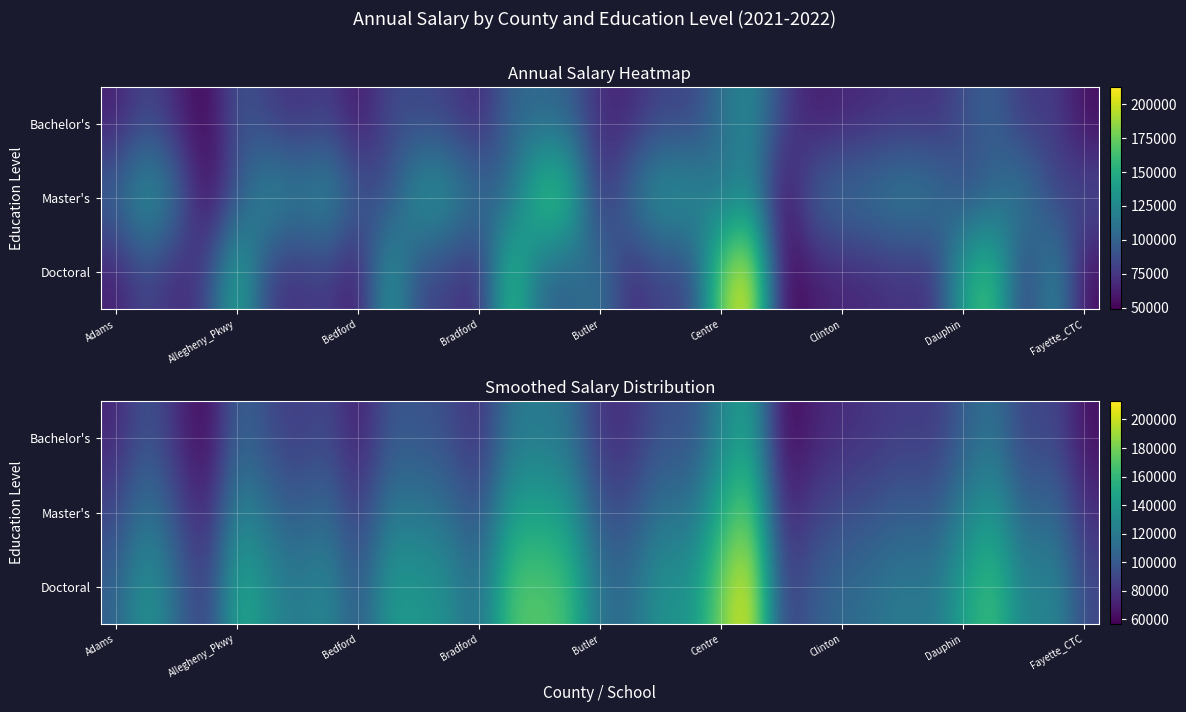

What is the smallest value displayed?

56774